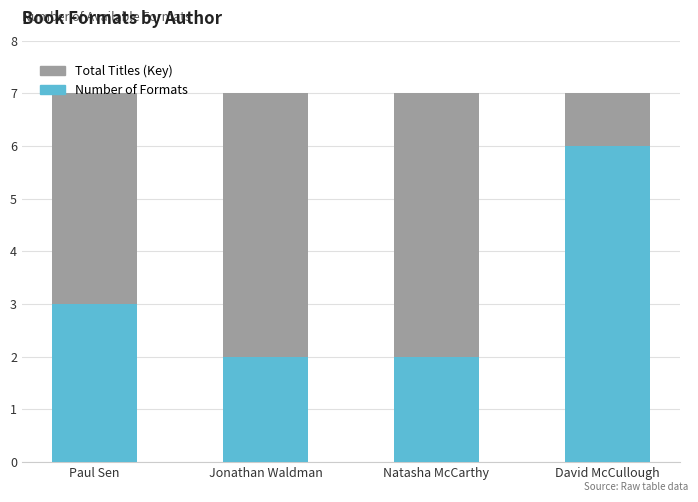

The Number of Formats series shows 2 at Natasha McCarthy. True or false?

True